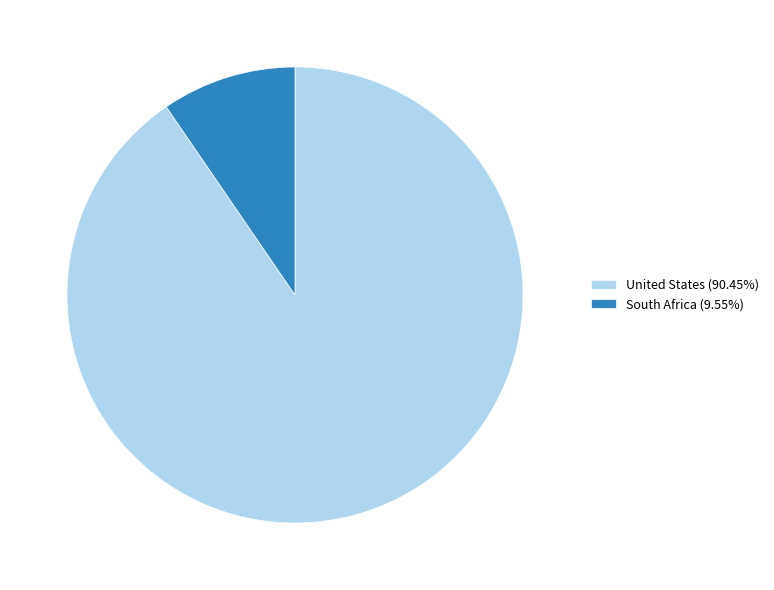

Is it true that United States is 79% of the pie?

False